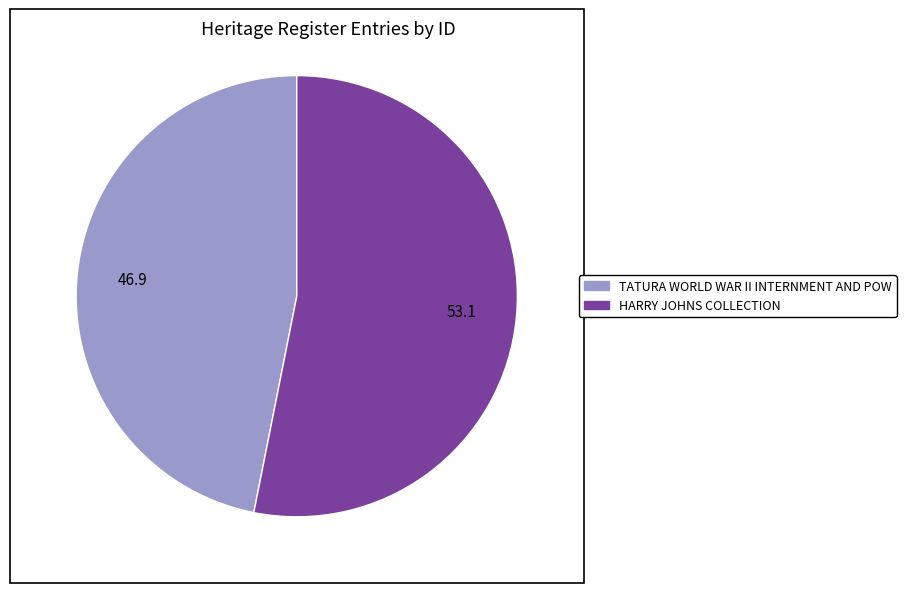

True or false: TATURA WORLD WAR II INTERNMENT AND POW accounts for 41% of the total.

False